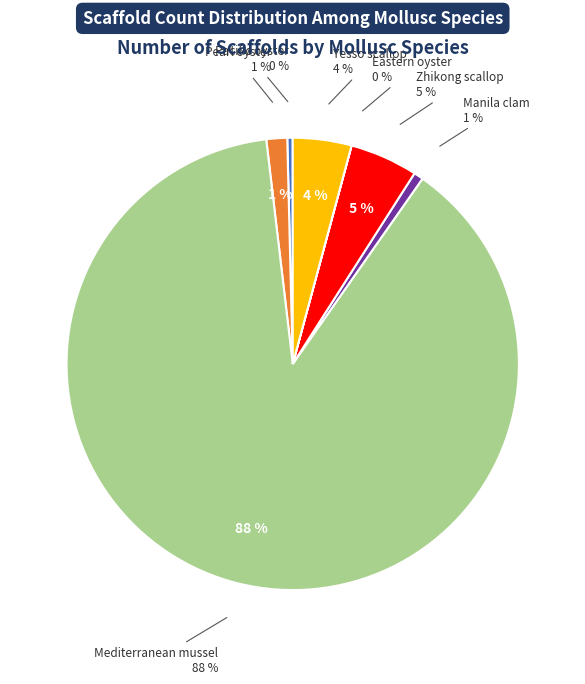

To the nearest percent, what is the average slice percentage?

14%